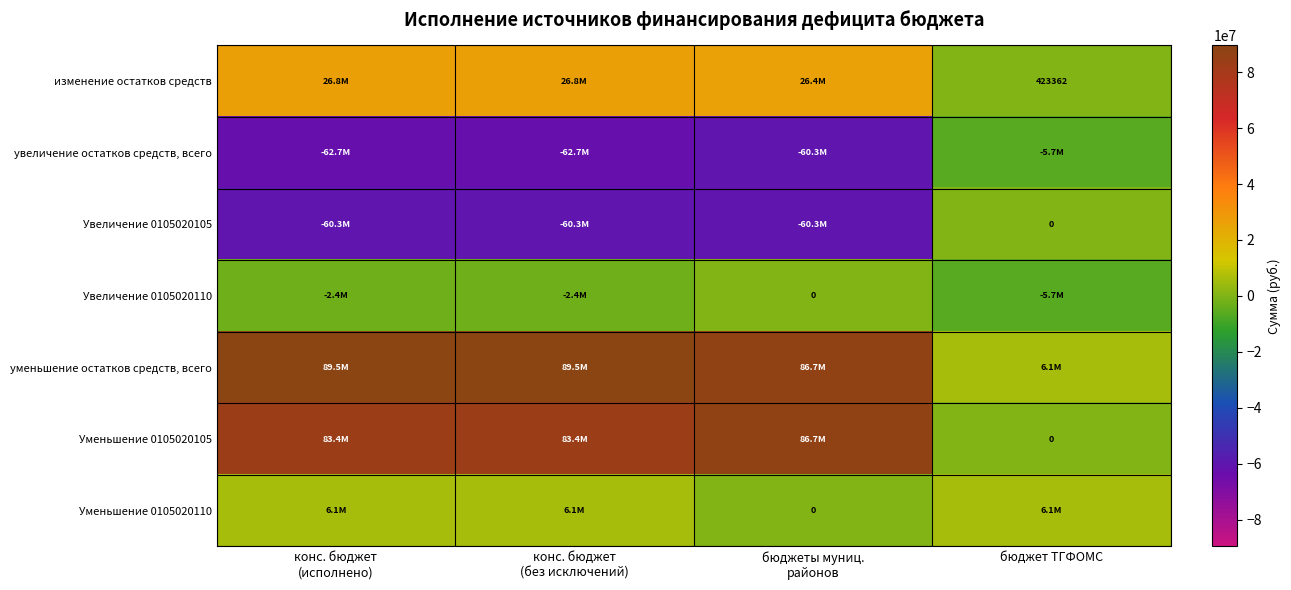

Between конс. бюджет (без исключений) and бюджеты муниц. районов, which series saw the biggest shift?

Уменьшение 0105020110